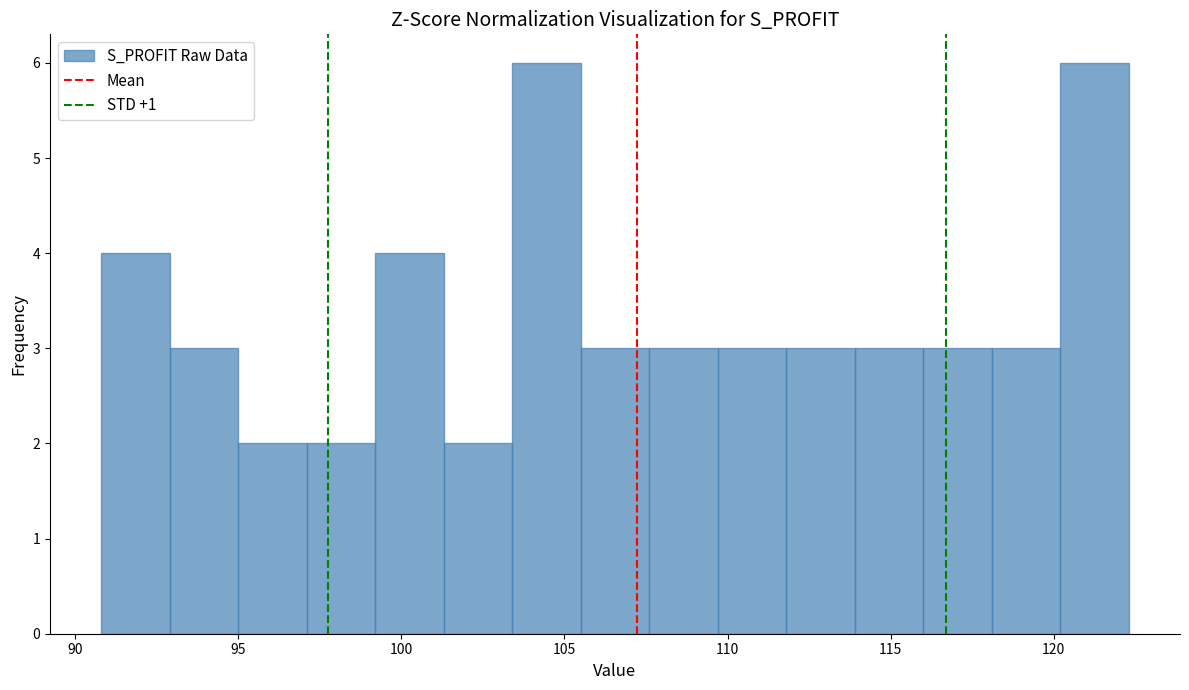

Reading left to right, transcribe this chart: for each bar, give the range it covers on the x-axis and its height. Neither the bar edges nor the heights are printed on the chart, so give them approximately, as read against the axes.

90.8 to 92.9: 4
92.9 to 95.0: 3
95.0 to 97.1: 2
97.1 to 99.2: 2
99.2 to 101.3: 4
101.3 to 103.4: 2
103.4 to 105.5: 6
105.5 to 107.6: 3
107.6 to 109.7: 3
109.7 to 111.8: 3
111.8 to 113.9: 3
113.9 to 116.0: 3
116.0 to 118.1: 3
118.1 to 120.2: 3
120.2 to 122.3: 6